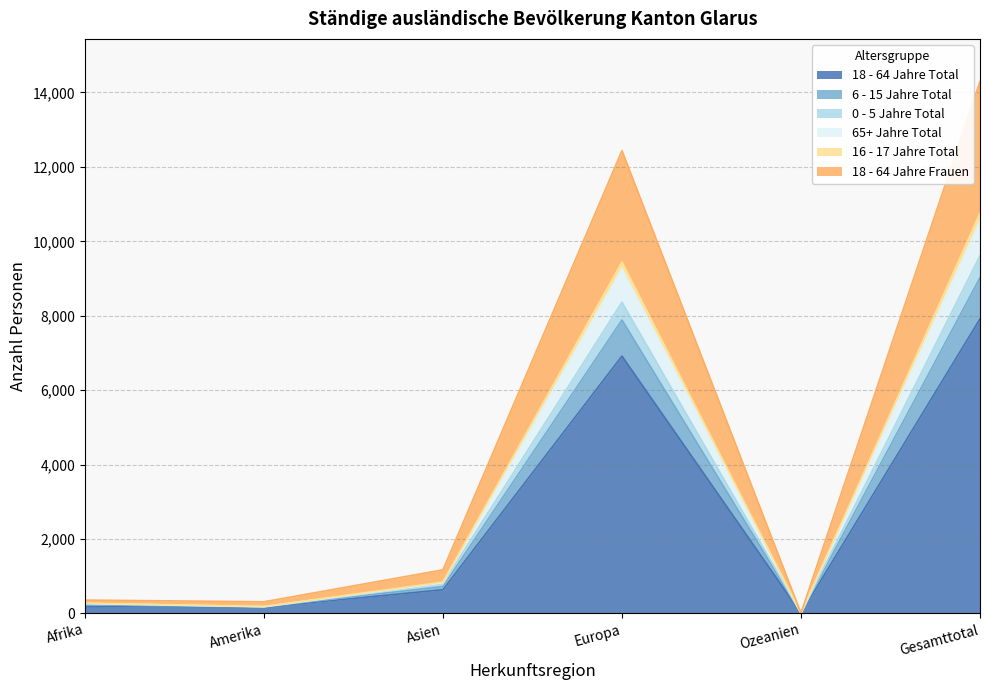

At which label does 65+ Jahre Total reach its peak?

Gesamttotal